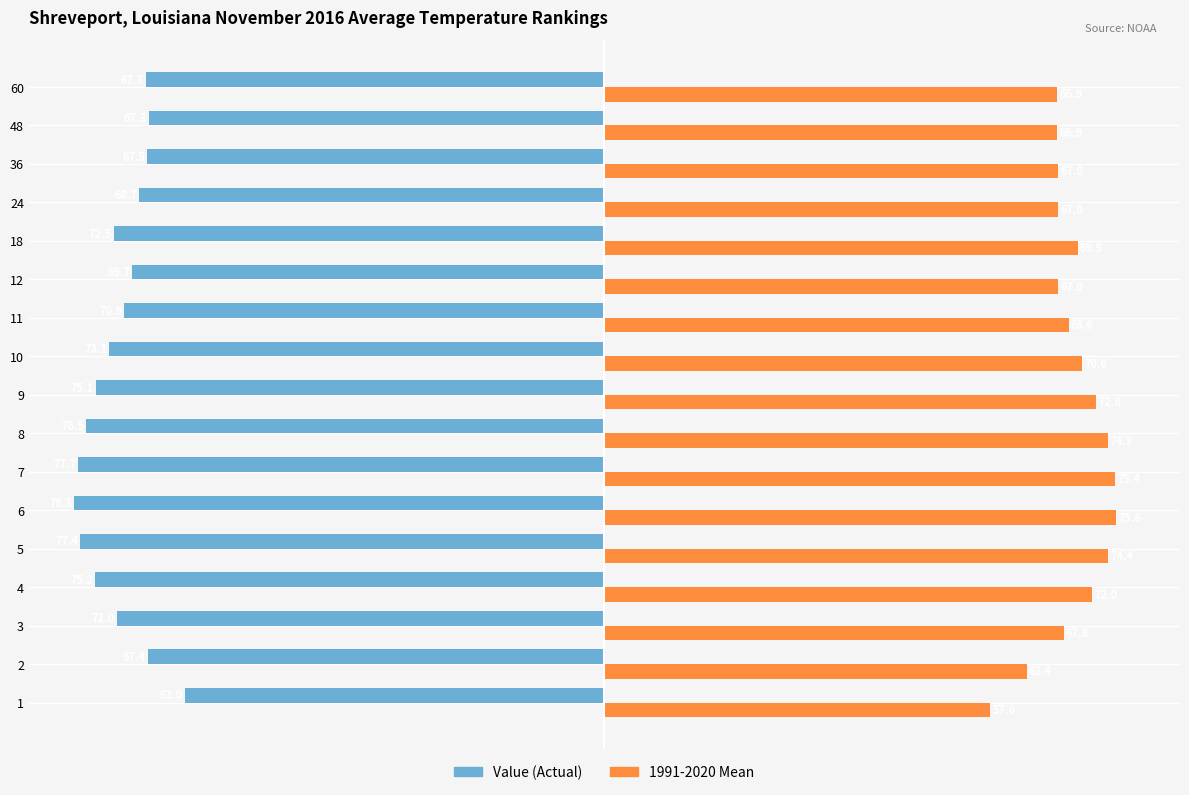

How many categories are shown in the chart?

17